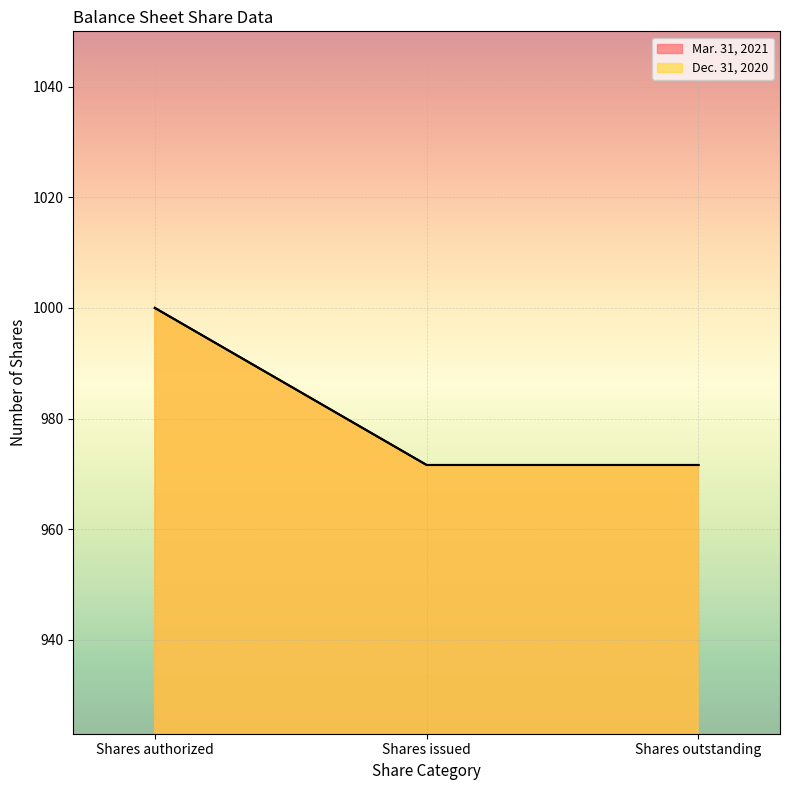

Between Shares issued and Shares outstanding, which is larger?

Shares issued